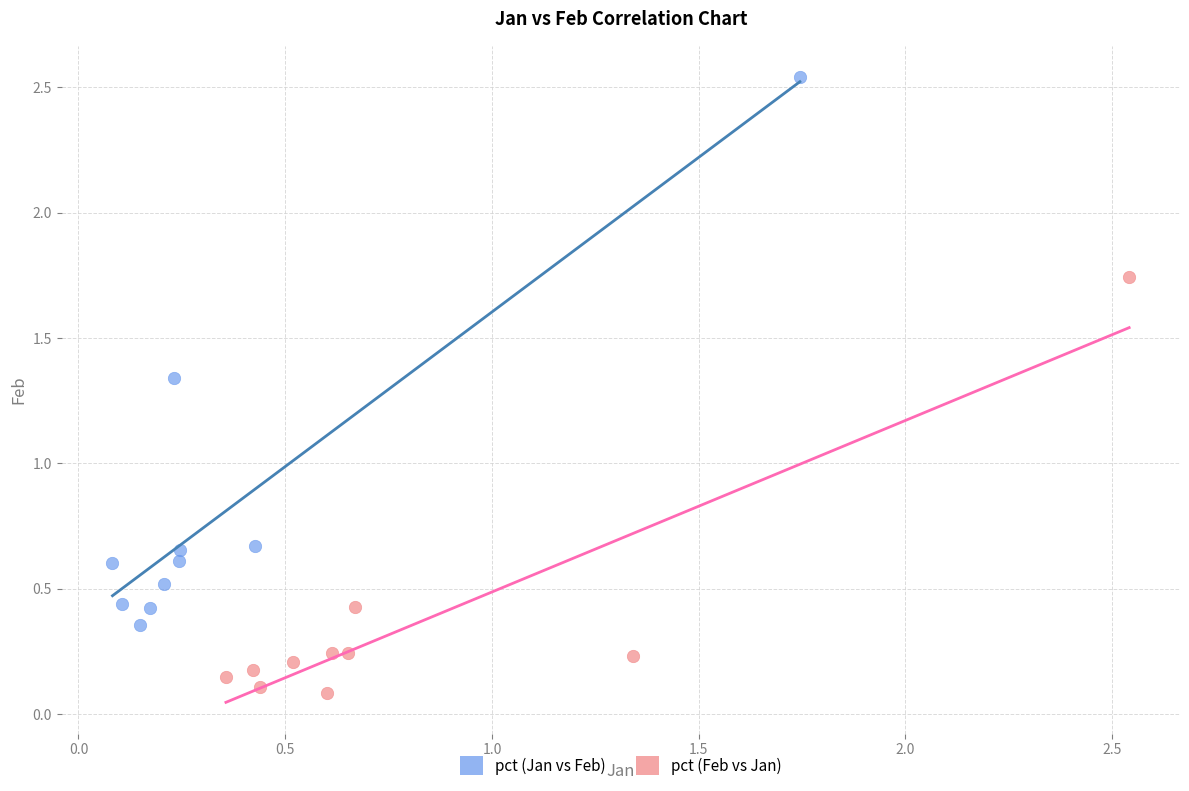

Which series contains the highest Y value?

pct (Jan vs Feb)